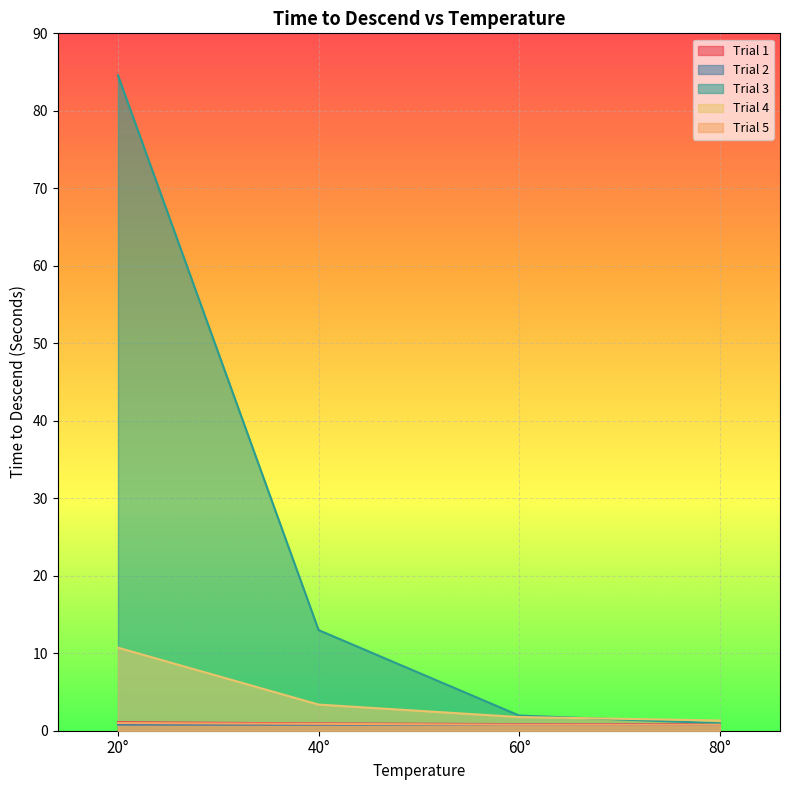

Where is Trial 5 nearest to the value 0?

80°